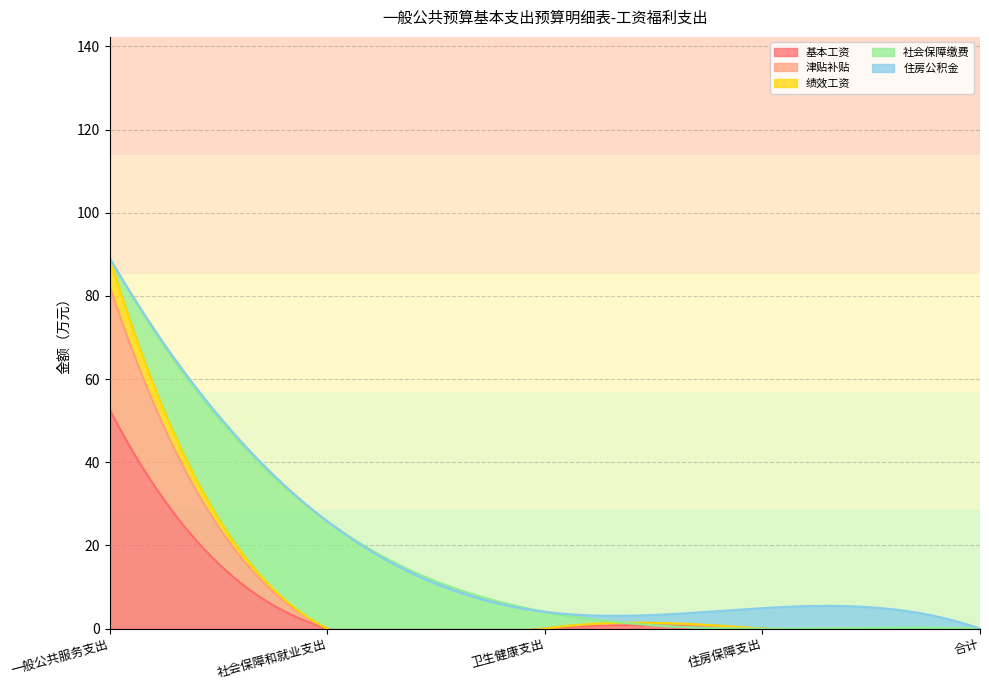

What are all the series names shown in the legend?

基本工资, 津贴补贴, 绩效工资, 社会保障缴费, 住房公积金